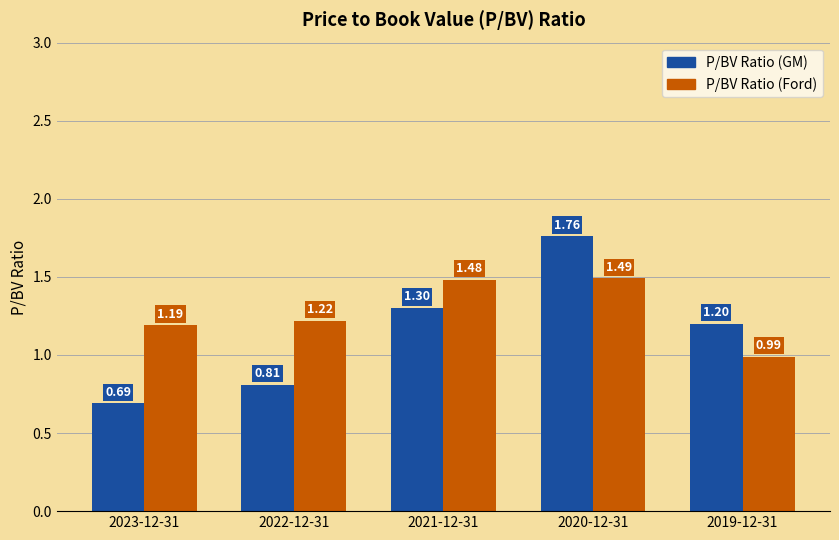

What is the sum of the P/BV Ratio (GM) values at 2022-12-31 and 2021-12-31?

2.1